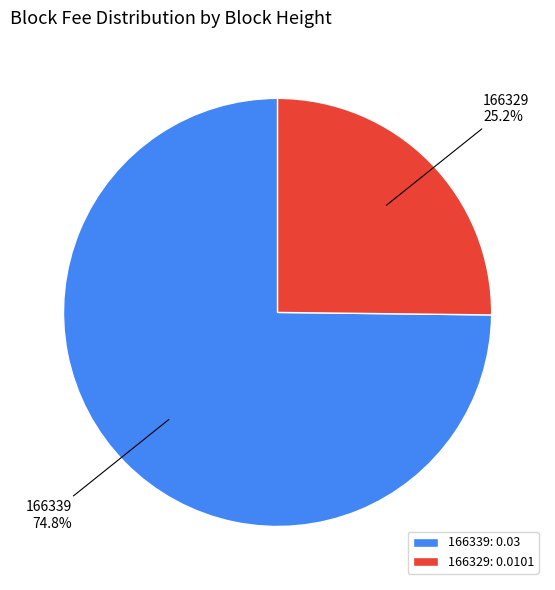

What is the majority slice?

166339